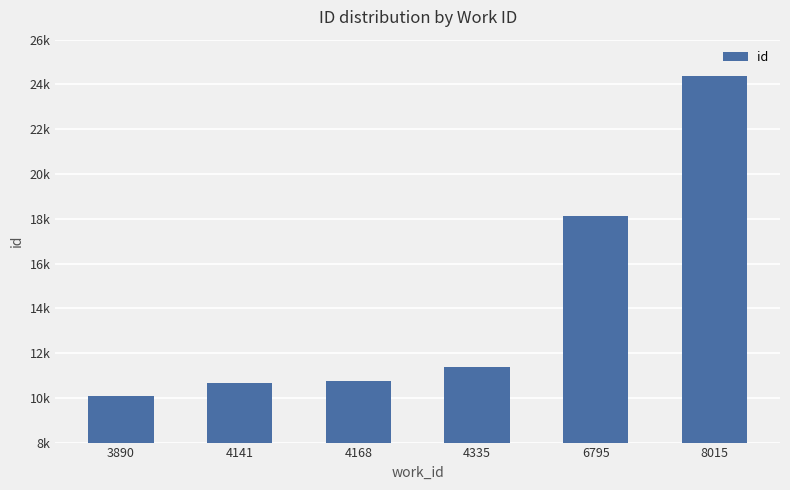

Are the bars horizontal?

No